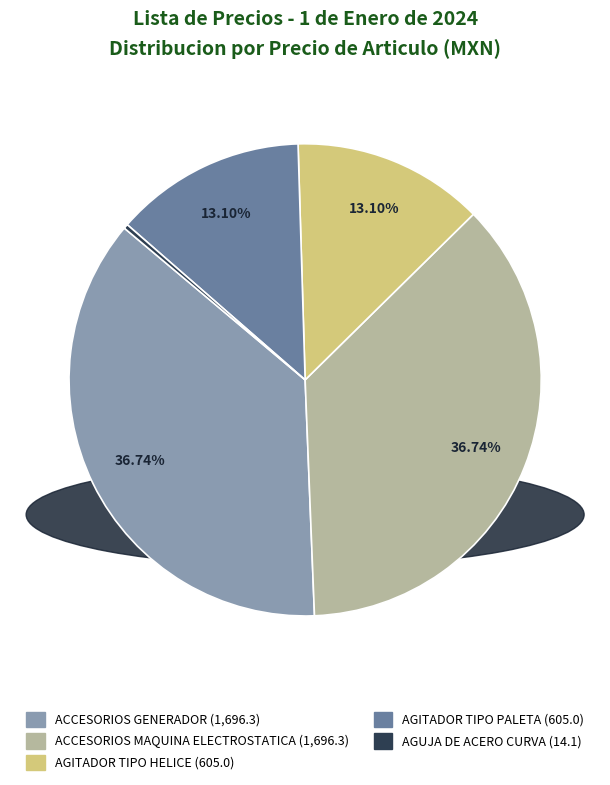

Which category has the smallest portion of the pie?

AGUJA DE ACERO CURVA (14.1)